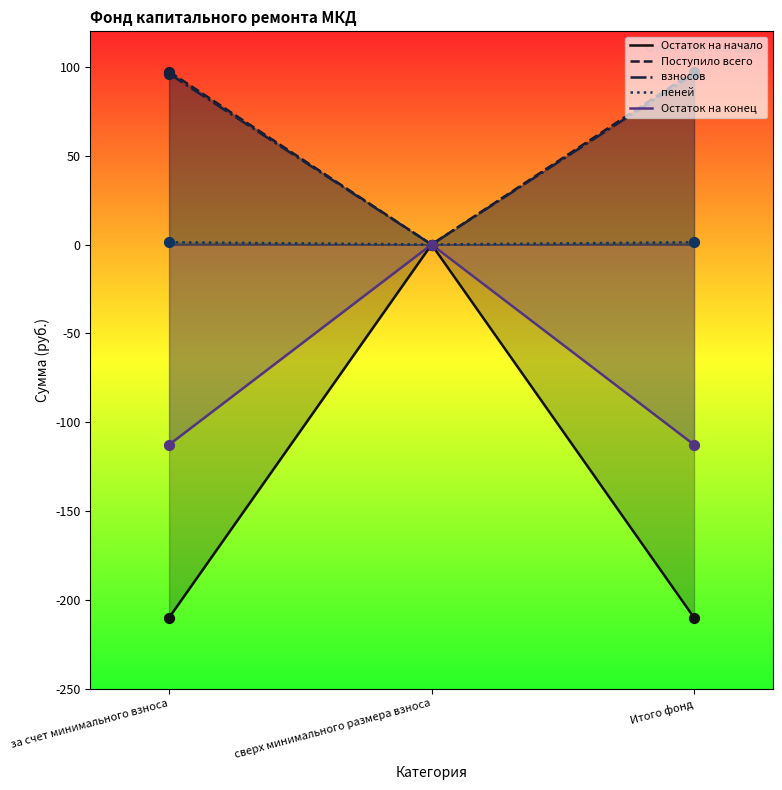

Which series contains the highest Y value?

Поступило всего